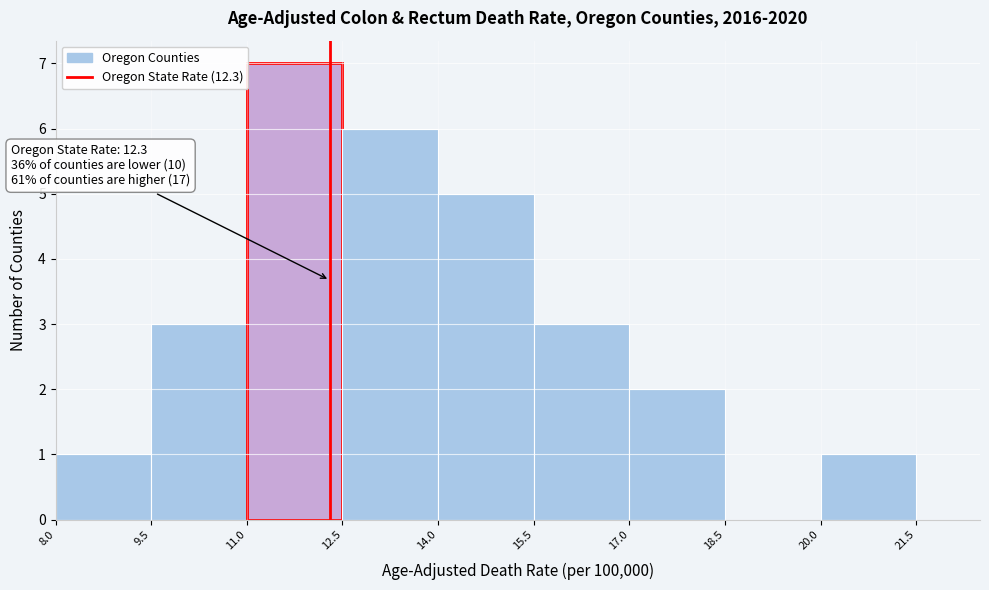

Which range on the x-axis has the tallest bar?

11.0 to 12.5